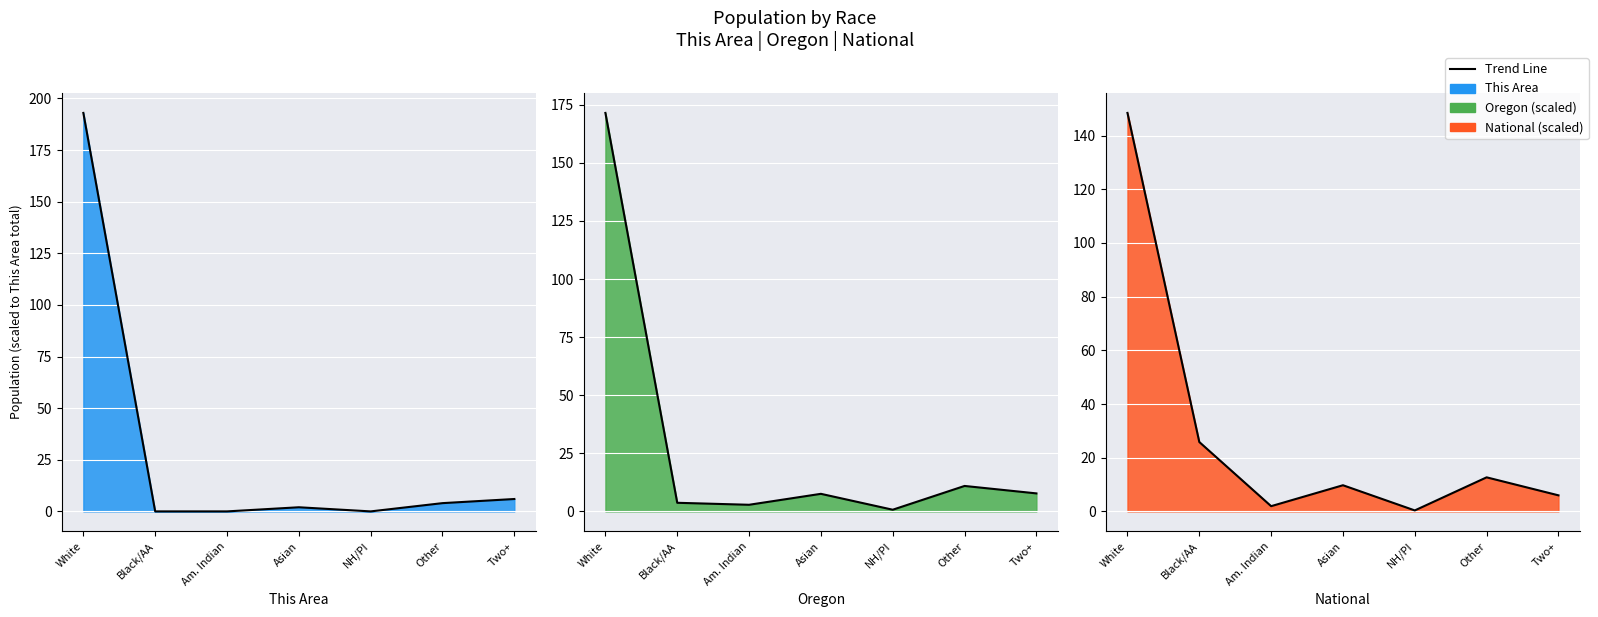

At which category is the sum across all series the highest?

White